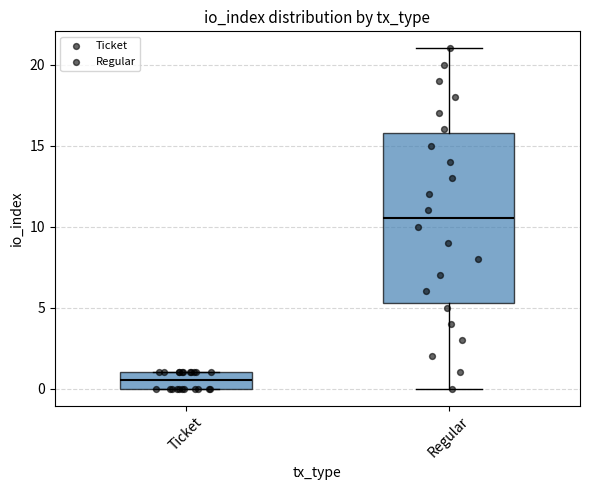

Reading left to right, transcribe this box plot: for each box, give where its median line is, the range the box spans, and where its two whiskers end, as read against the y-axis. The values are not printed on the chart, so give them approximately, as read against the axis.

Ticket: median 0.5, box 0.0 to 1.0, whiskers 0.0 to 1.0
Regular: median 10.5, box 5.5 to 16.0, whiskers 0.0 to 21.0